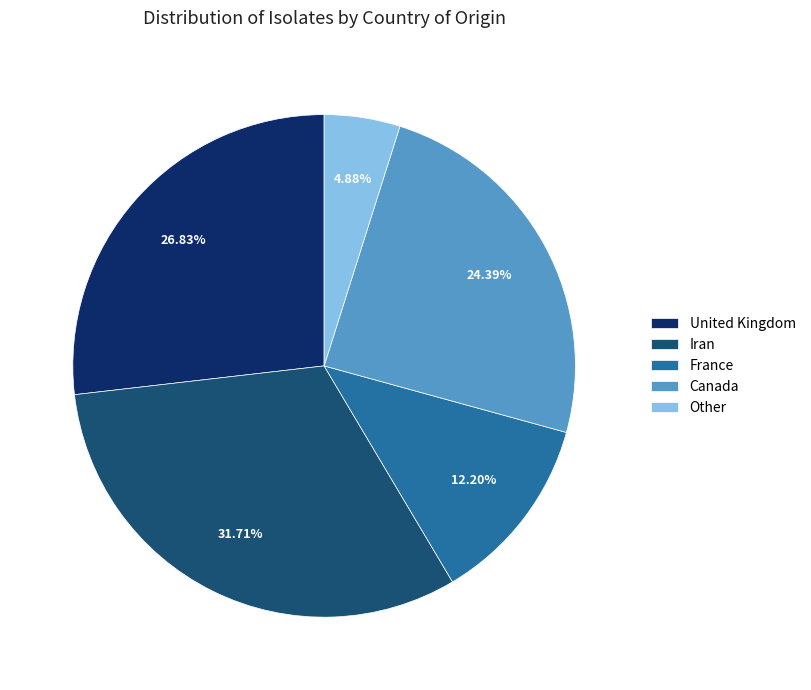

Count the number of slices in the pie.

5